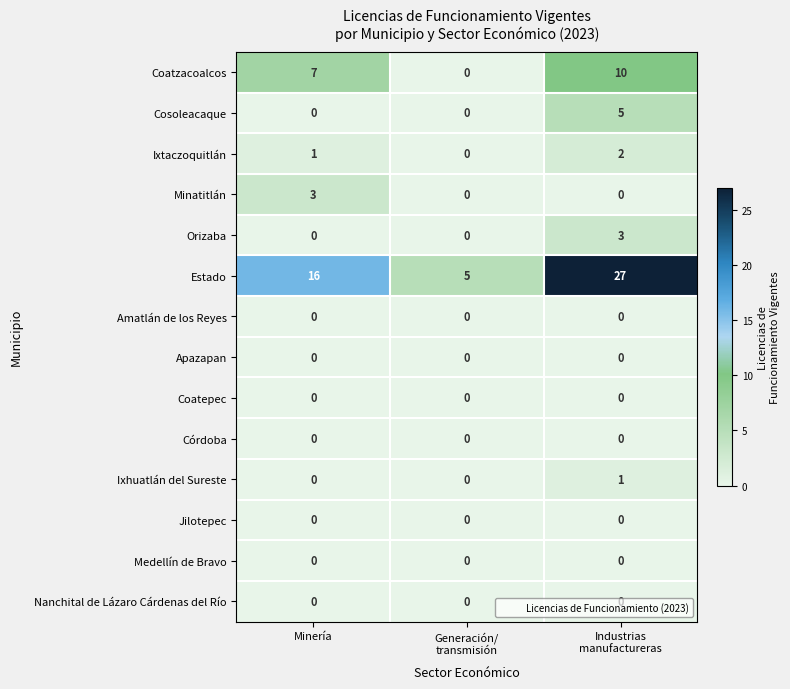

What is the difference between the highest and lowest values at Minería?

16